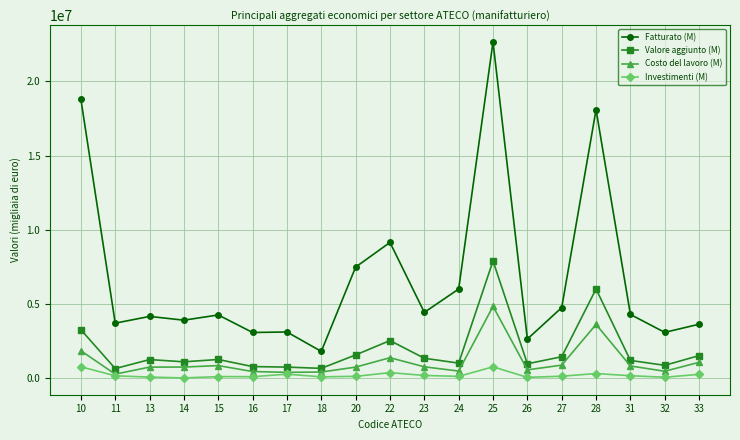

True or false: Costo del lavoro (M) and Valore aggiunto (M) cross at least once.

False